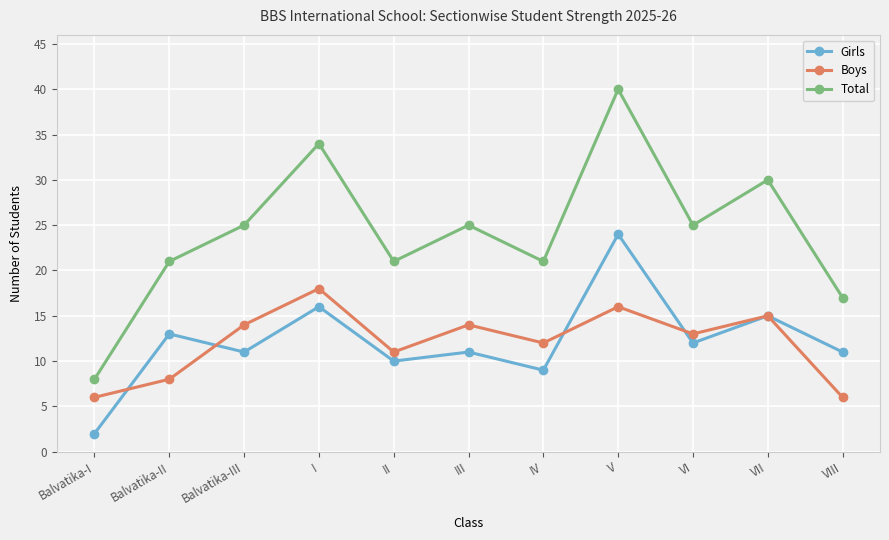

Which series has the largest range (max minus min)?

Total